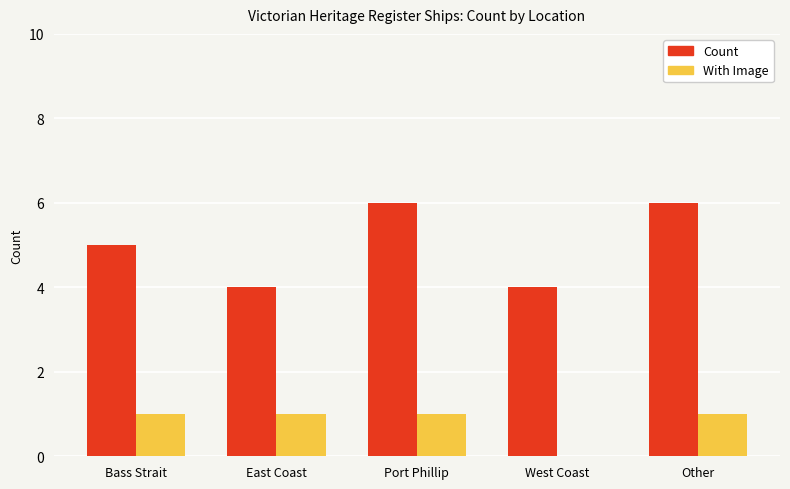

Between Bass Strait and Port Phillip, which series saw the biggest shift?

Count